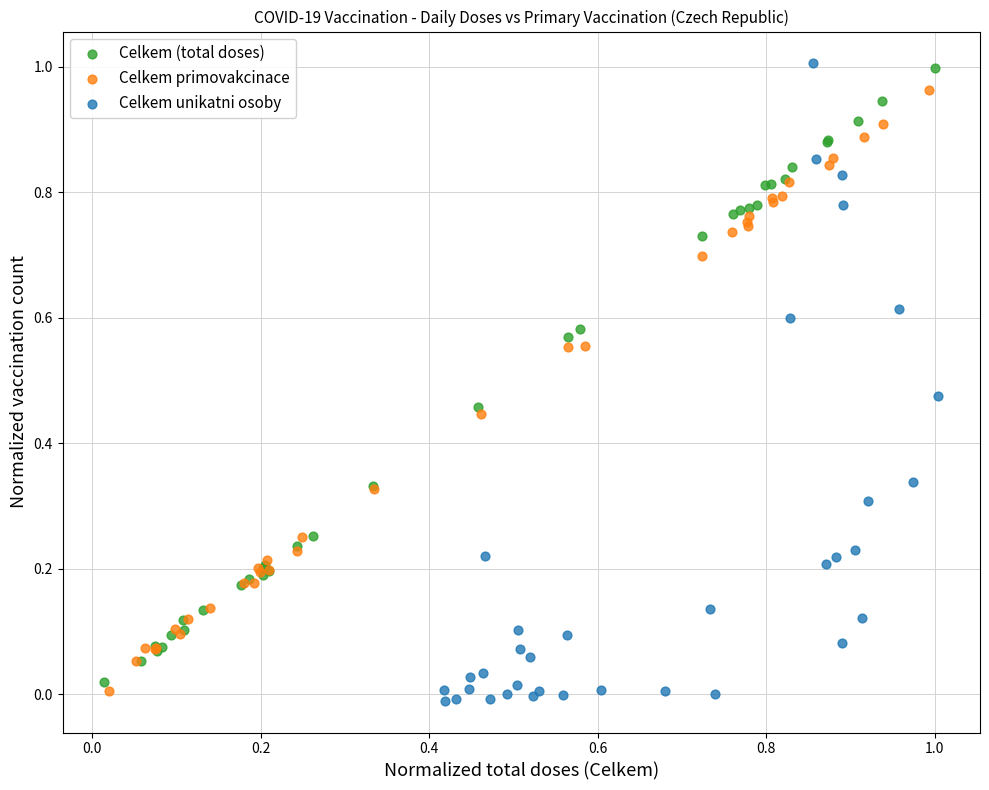

What are all the series names shown in the legend?

Celkem (total doses), Celkem primovakcinace, Celkem unikatni osoby